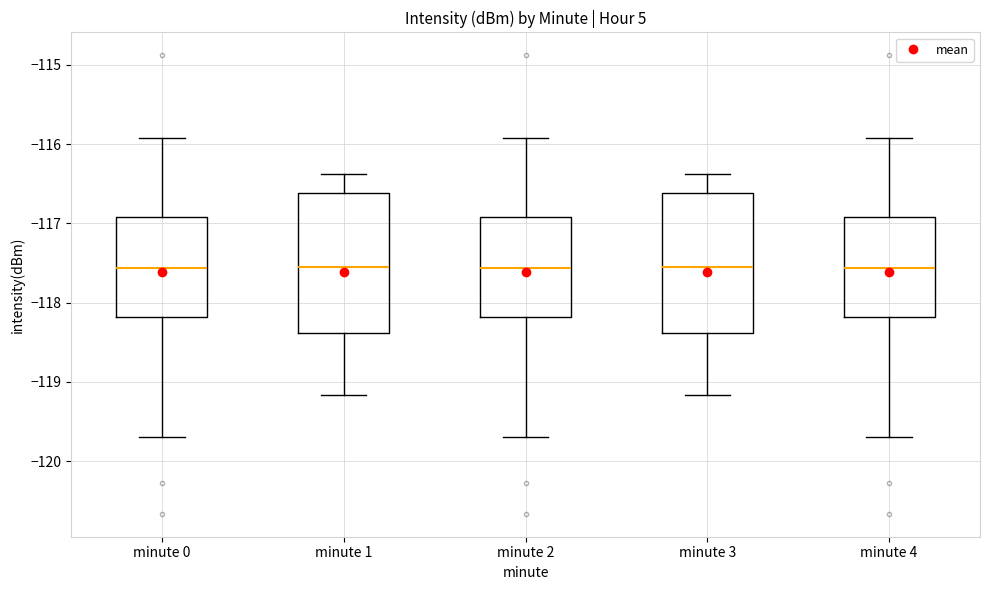

Where does the lower whisker of the box for minute 2 end on the y-axis? The values are not printed on the chart, so give them approximately, as read against the axis.

-119.7